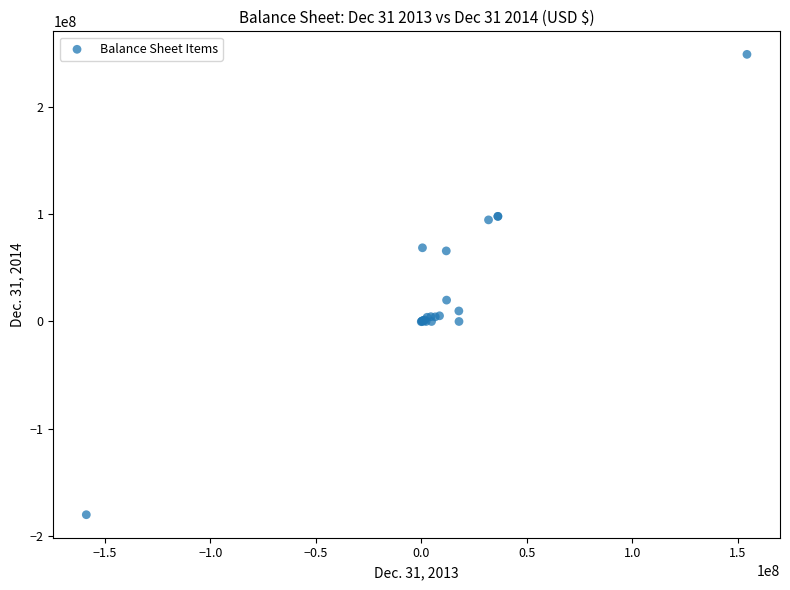

What Y value in the scatter plot is closest to 34450231?

19927310